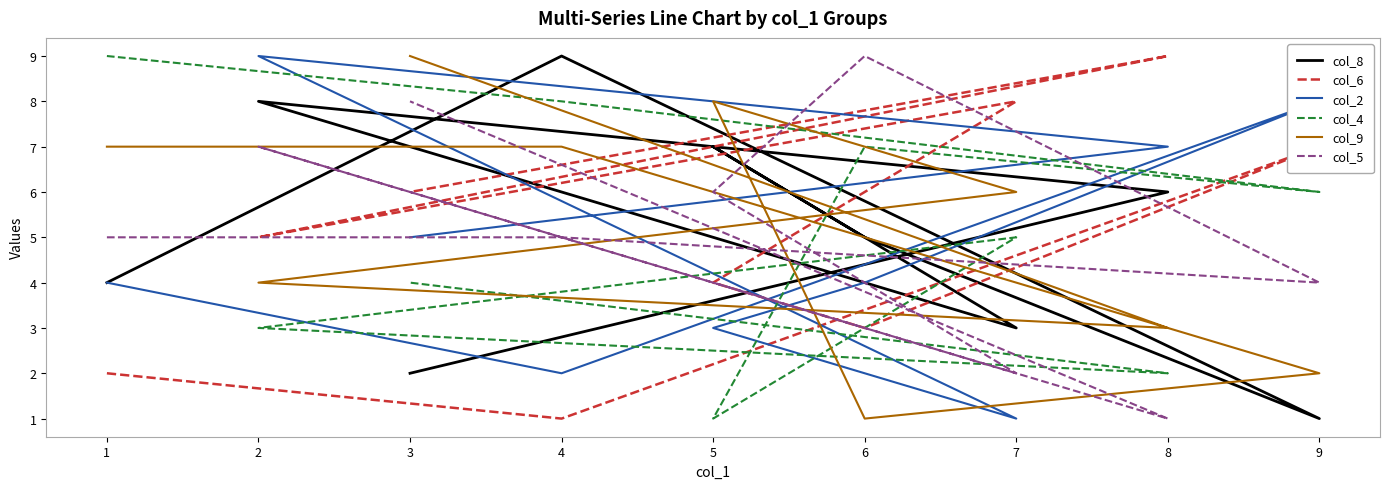

True or false: col_6 and col_2 intersect in this chart.

True